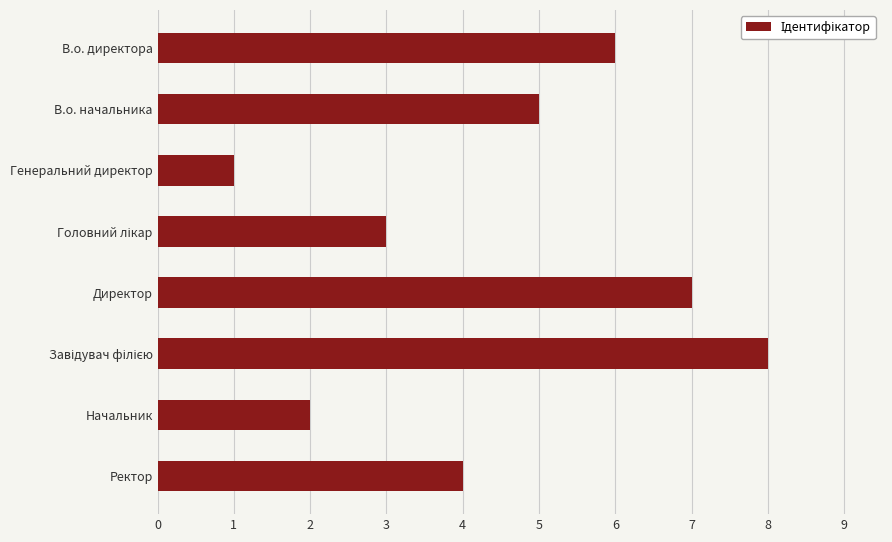

What is the change in value from В.о. директора to Начальник?

-4